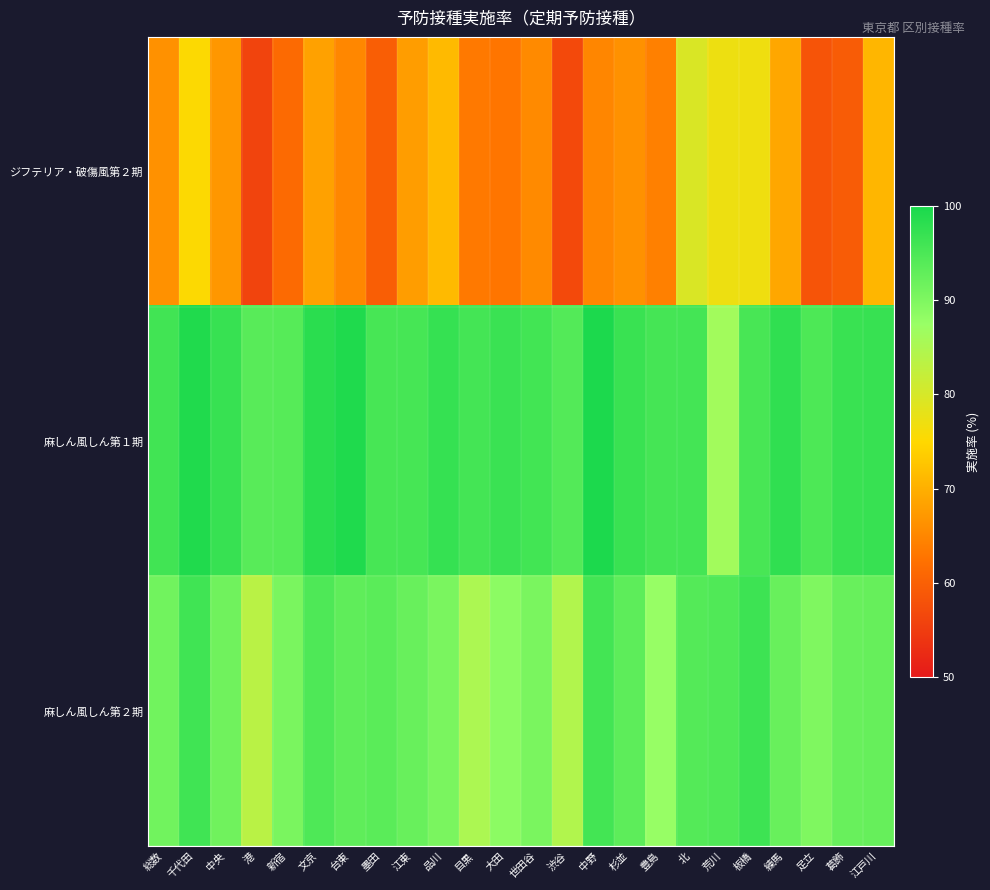

Reading right to left, extract all data points from this chart.

ジフテリア・破傷風第２期: 江戸川=70.8	葛飾=59.5	足立=58.4	練馬=69.0	板橋=76.9	荒川=77.2	北=79.6	豊島=64.2	杉並=66.2	中野=64.9	渋谷=56.8	世田谷=65.4	大田=62.9	目黒=63.3	品川=71.3	江東=67.7	墨田=59.7	台東=65.1	文京=68.2	新宿=61.4	港=56.1	中央=67.0	千代田=75.3	総数=66.3
麻しん風しん第１期: 江戸川=97.0	葛飾=96.8	足立=94.9	練馬=97.7	板橋=95.4	荒川=86.2	北=95.7	豊島=95.6	杉並=96.8	中野=99.7	渋谷=94.3	世田谷=95.9	大田=96.7	目黒=95.7	品川=97.2	江東=95.6	墨田=95.4	台東=99.4	文京=98.3	新宿=94.0	港=93.8	中央=97.1	千代田=99.3	総数=96.1
麻しん風しん第２期: 江戸川=92.4	葛飾=92.3	足立=90.0	練馬=92.2	板橋=96.4	荒川=94.6	北=94.2	豊島=87.7	杉並=93.3	中野=95.9	渋谷=84.5	世田谷=90.5	大田=88.7	目黒=85.1	品川=90.5	江東=92.2	墨田=93.6	台東=93.1	文京=94.8	新宿=90.5	港=83.4	中央=91.5	千代田=96.2	総数=91.3